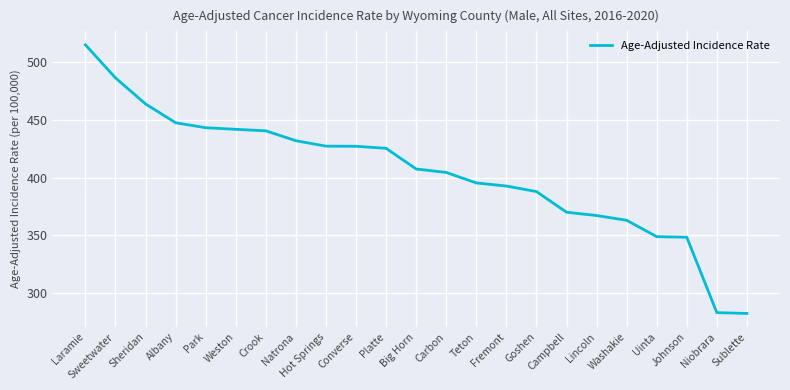

Where is the data nearest to the value 398?

Teton